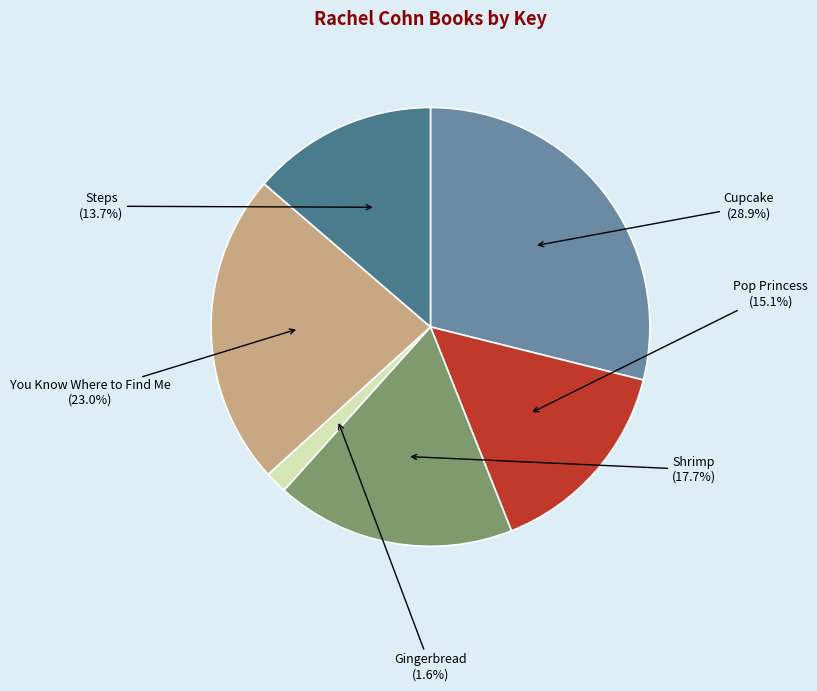

Which slice is the largest?

Cupcake